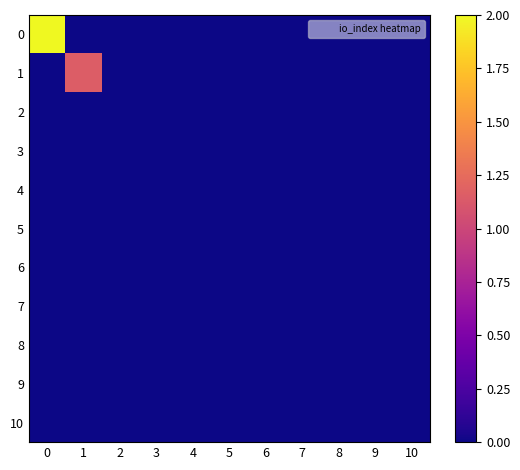

What is the difference between the highest and lowest values at 0?

2.0